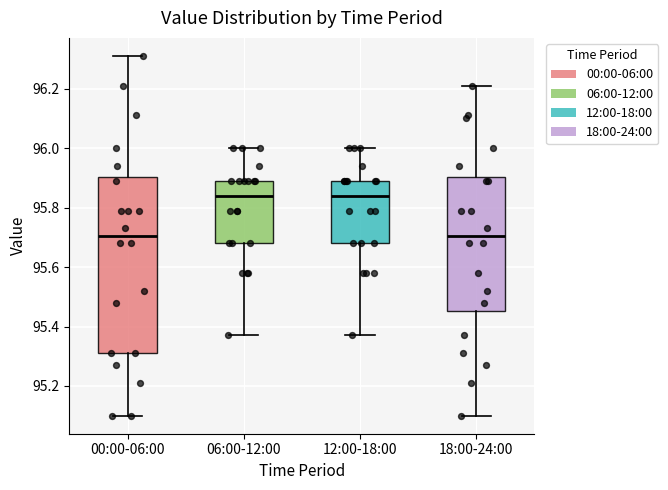

Where is the upper edge of the box for 06:00-12:00 on the y-axis? The values are not printed on the chart, so give them approximately, as read against the axis.

95.90